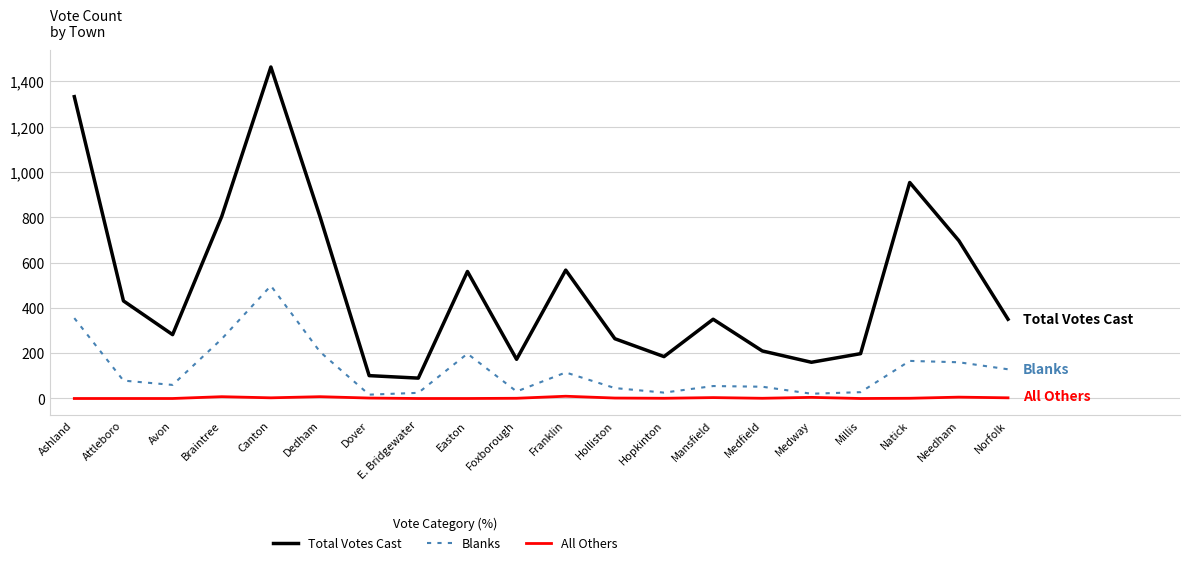

True or false: Total Votes Cast and All Others cross at least once.

False